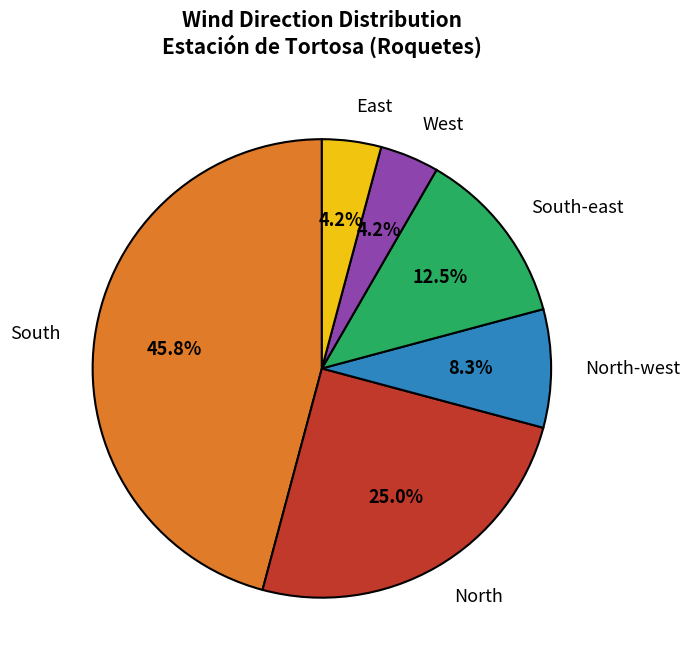

True or false: East accounts for 12% of the total.

False